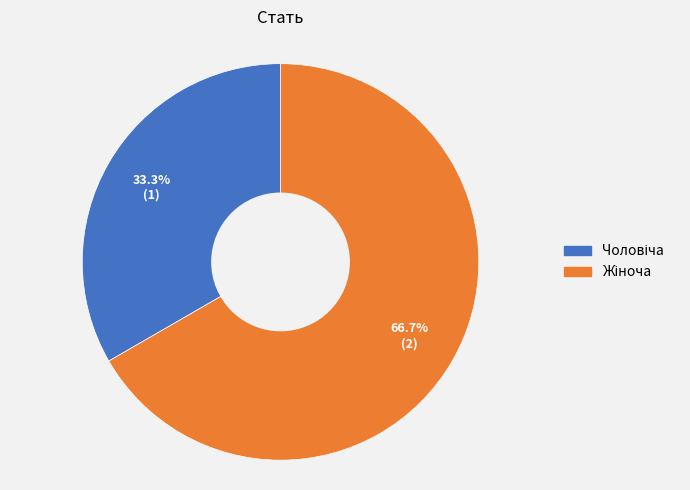

How many slices are in this pie chart?

2